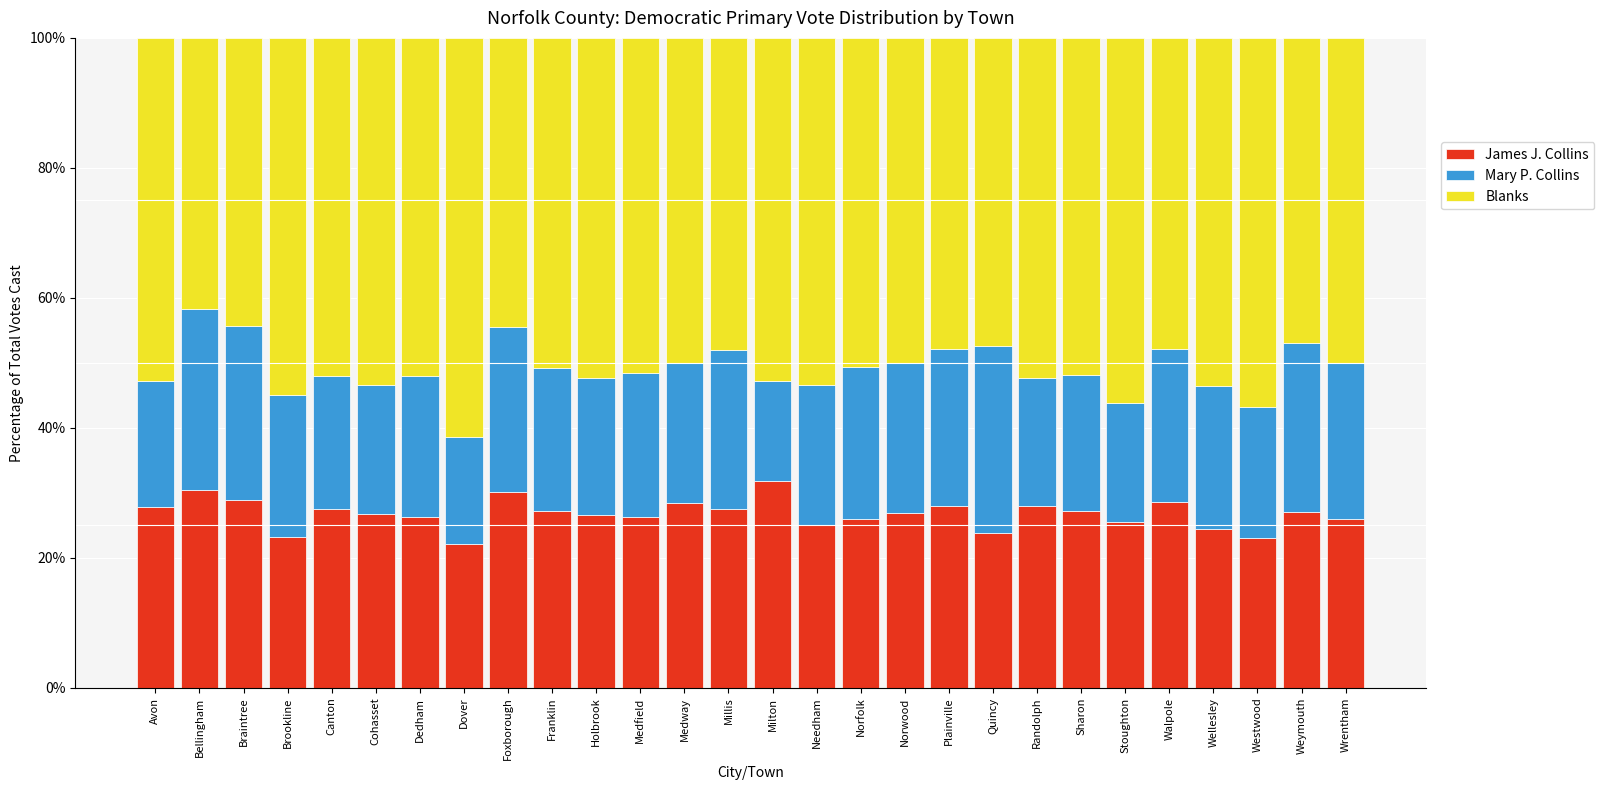

The James J. Collins series shows 22.1 at Dover. True or false?

True